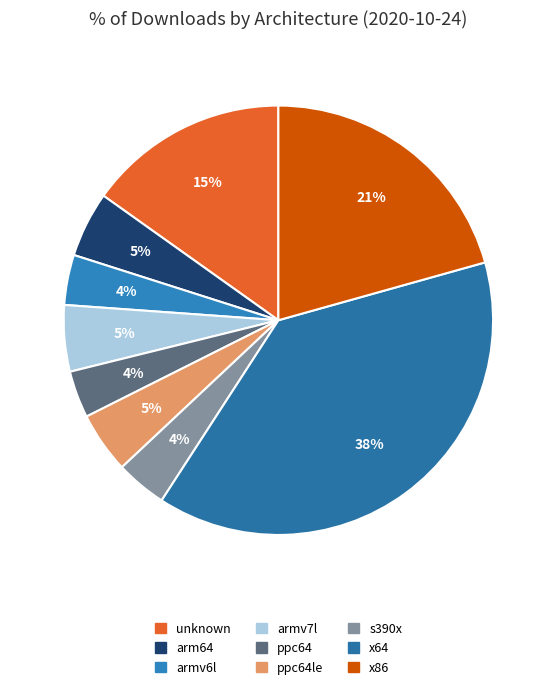

Count the number of slices in the pie.

9